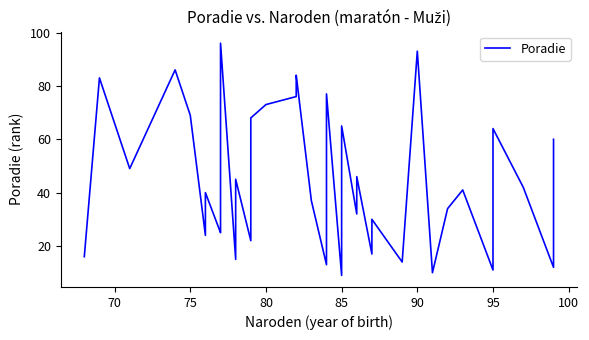

What is the sum of all values?

1797